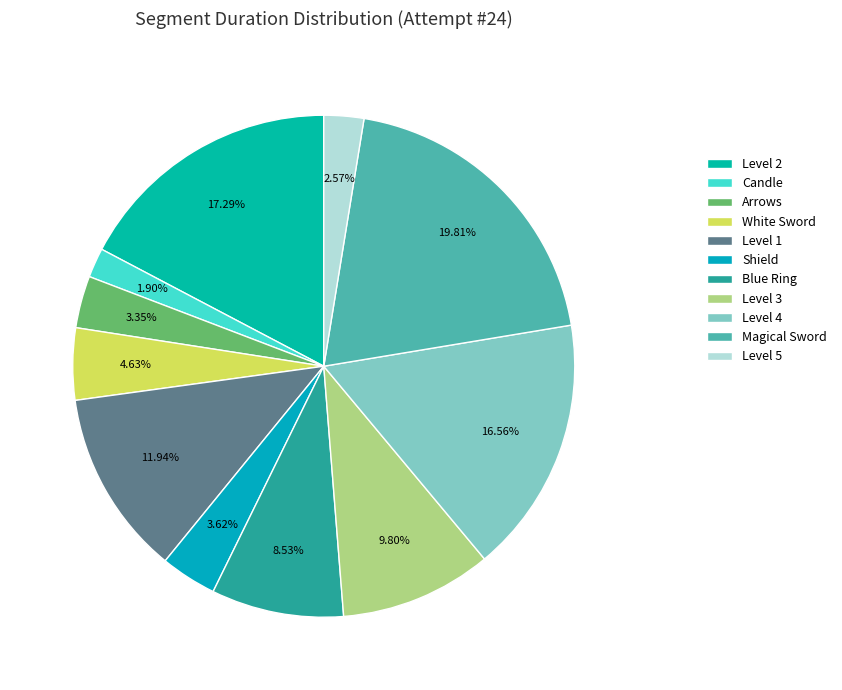

Is the sum of Blue Ring and Level 1 greater than half?

No